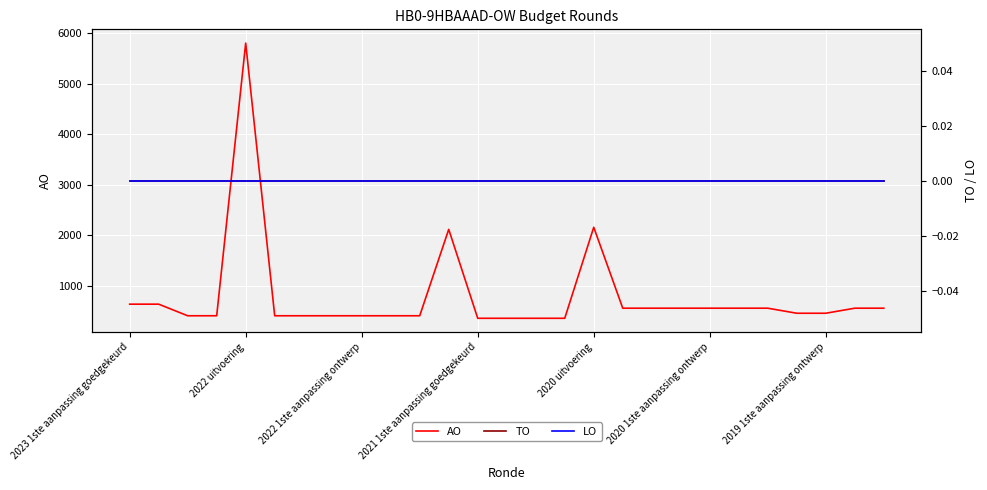

True or false: LO and AO intersect in this chart.

False